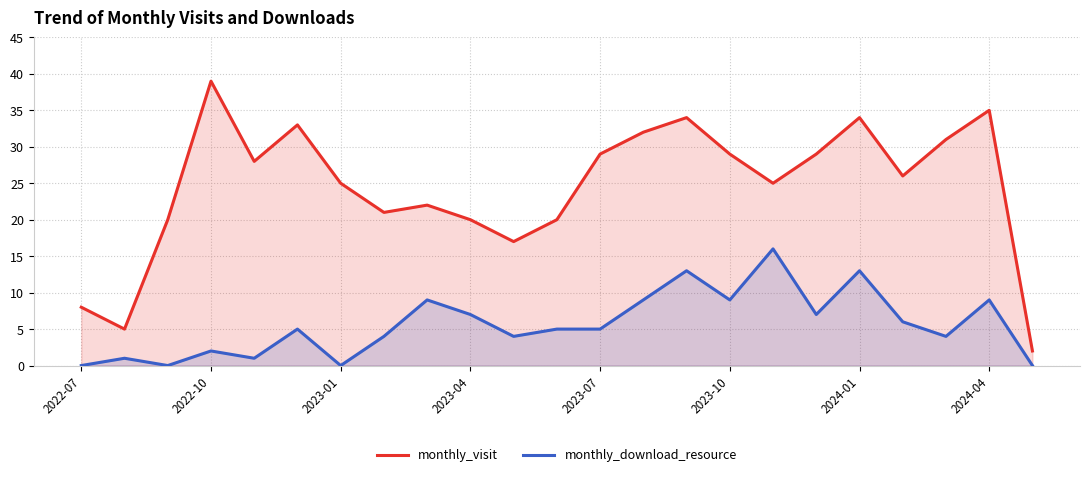

What is the difference between the maximum and minimum values in the monthly_visit series?

37